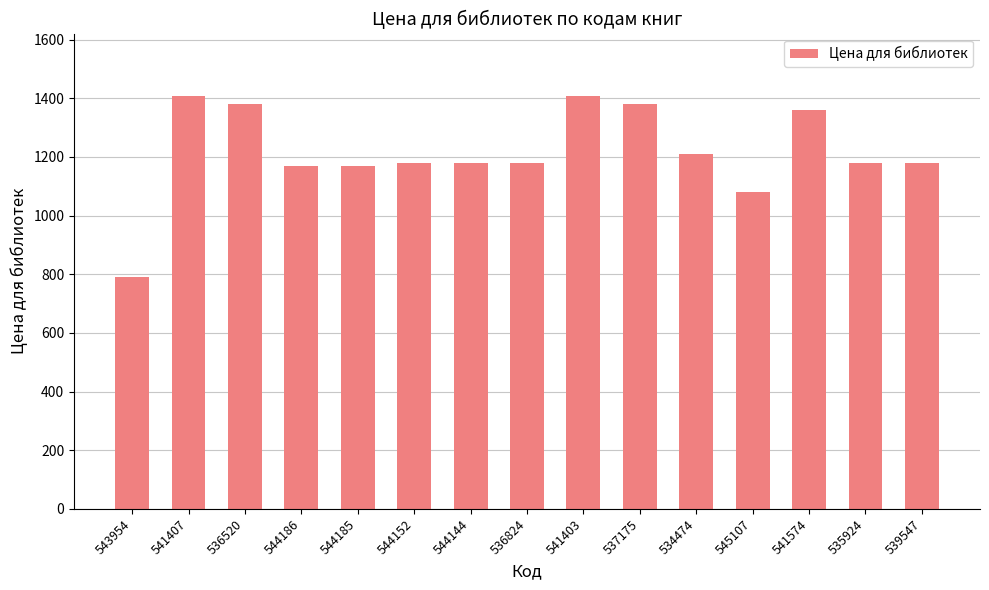

Between 536824 and 541407, which is larger?

541407